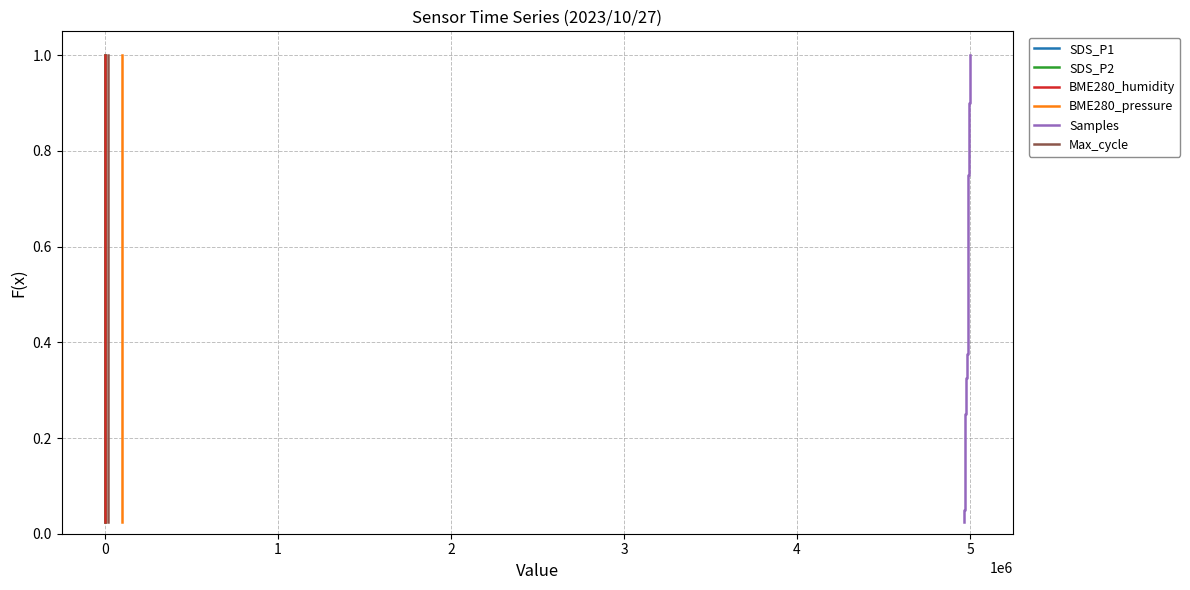

What is the difference between the maximum and minimum values in the Samples series?

1.0